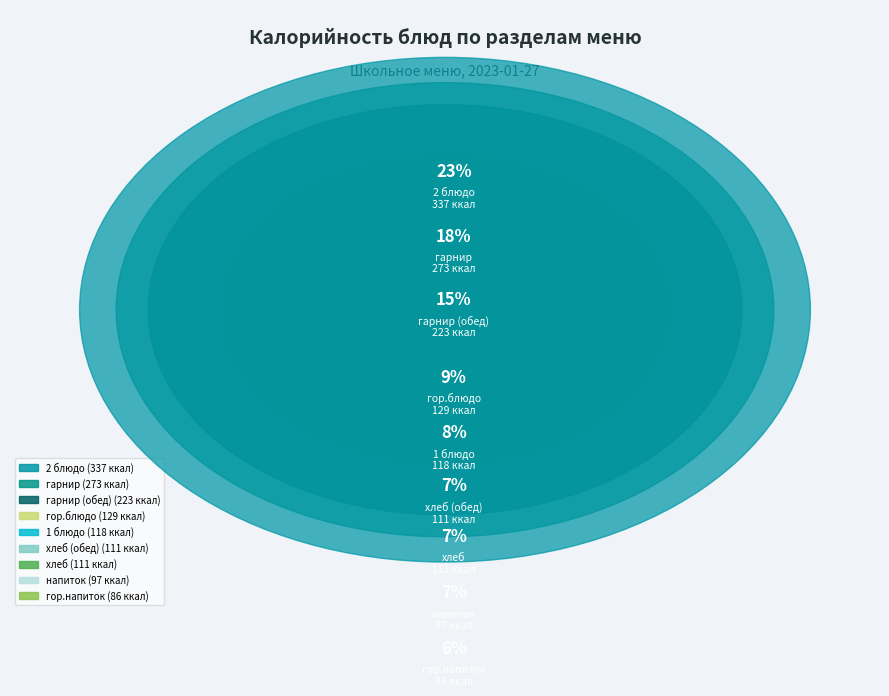

What is the ratio of the value at хлеб (обед) to the value at гор.блюдо?

0.9